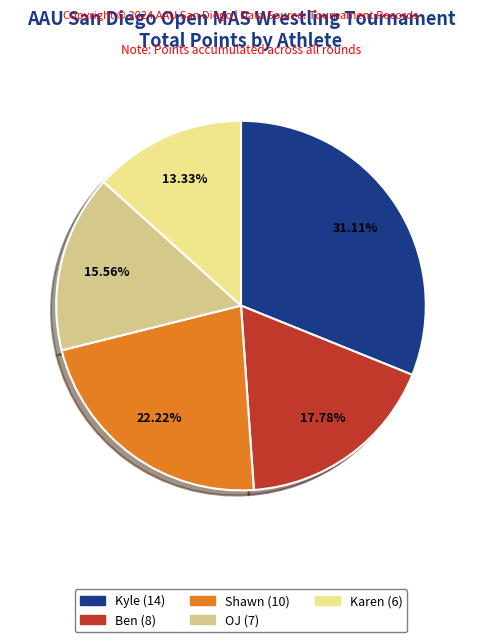

Does any single category account for the majority?

No